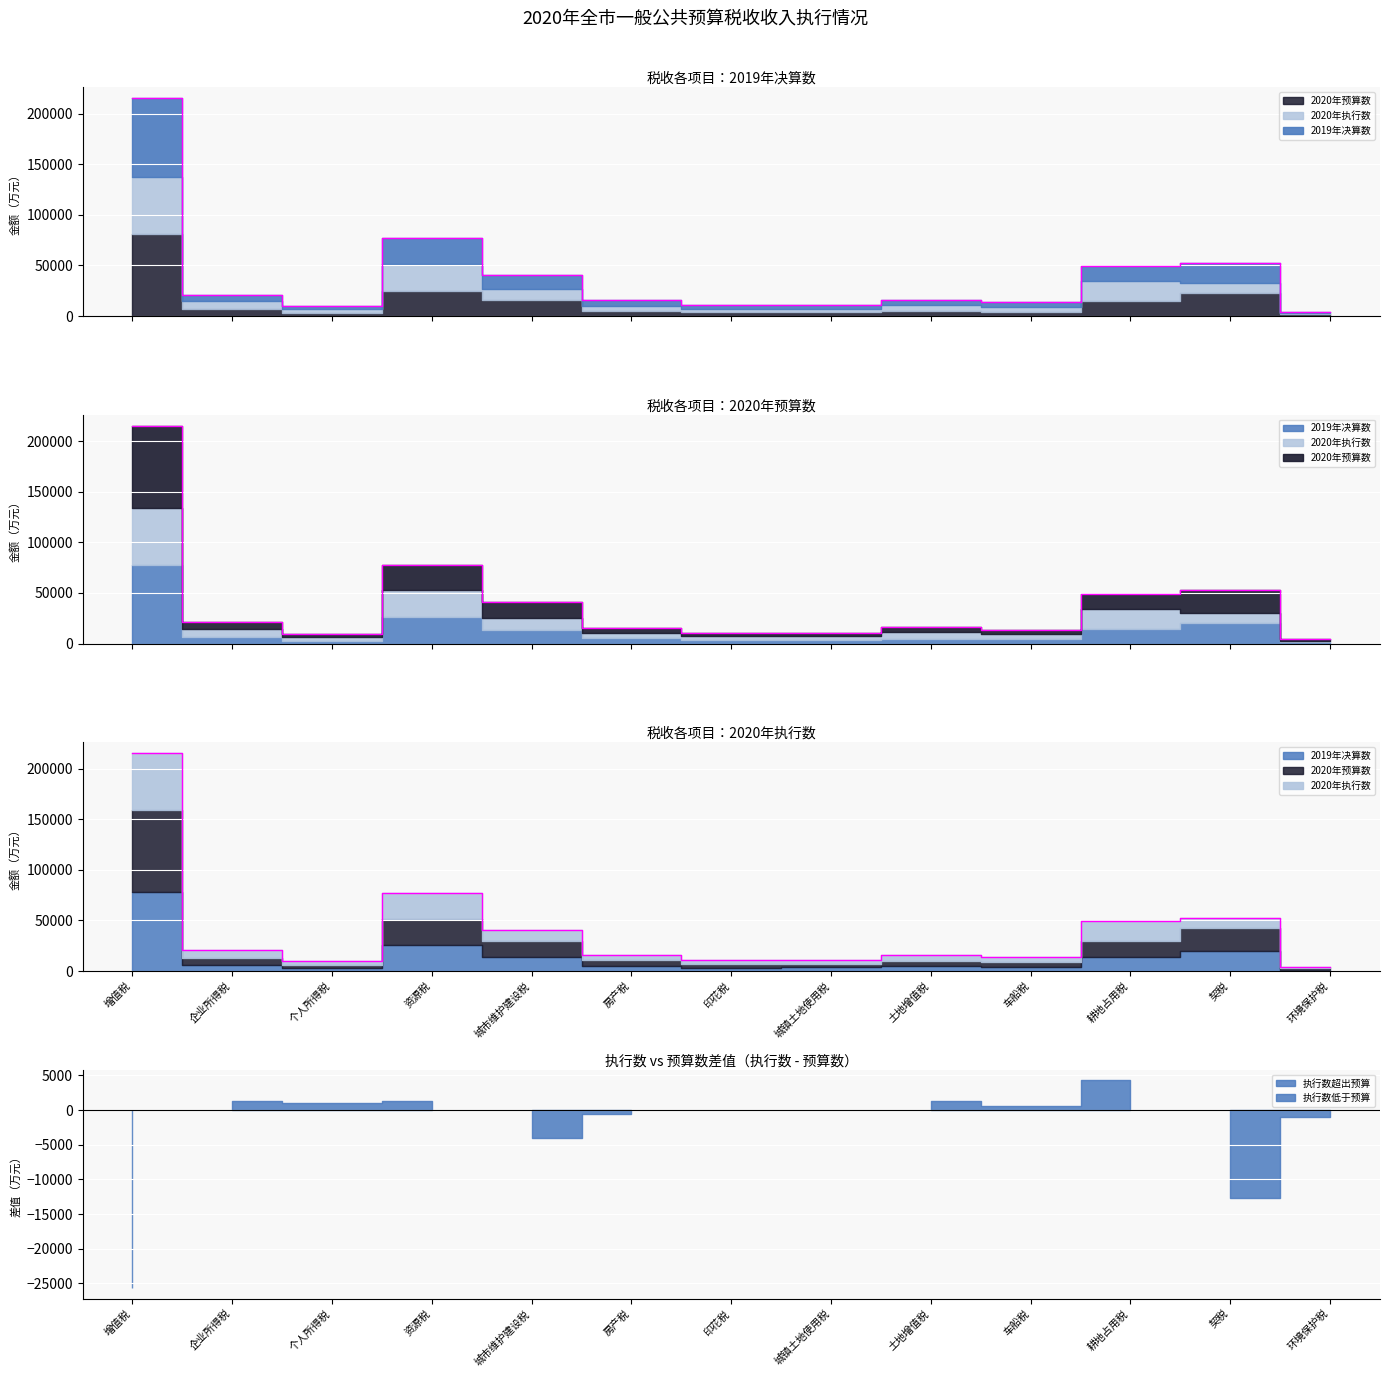

True or false: 2020年预算数 has more than 0 interior local peaks.

True